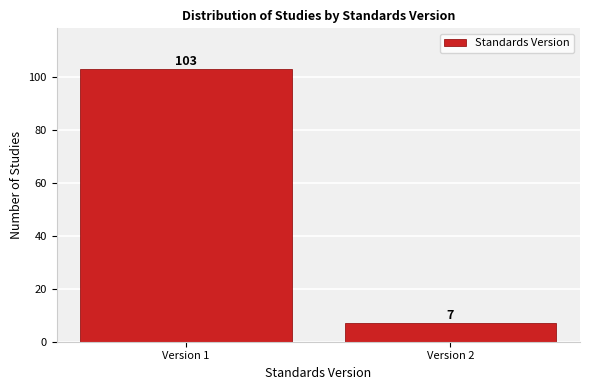

Reading left to right, transcribe all the data shown in this chart.

Version 1=103	Version 2=7